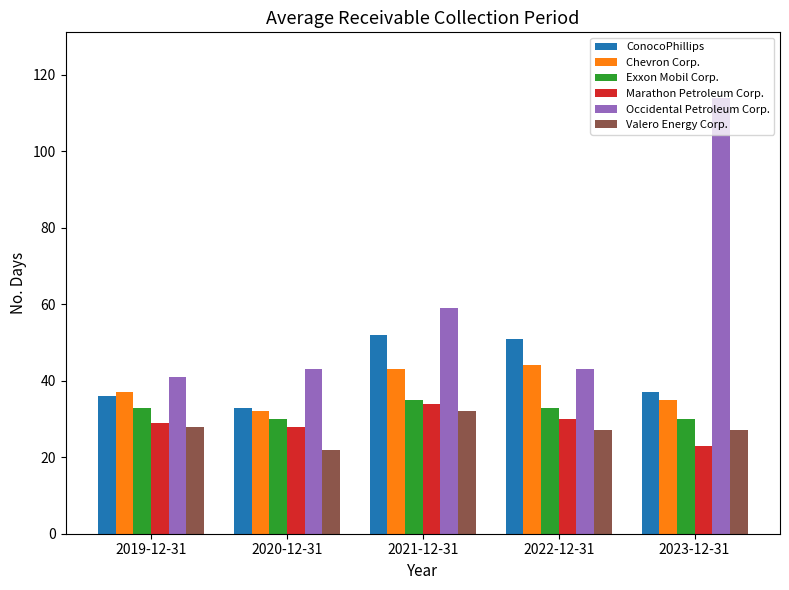

Count the number of categories in the chart.

5